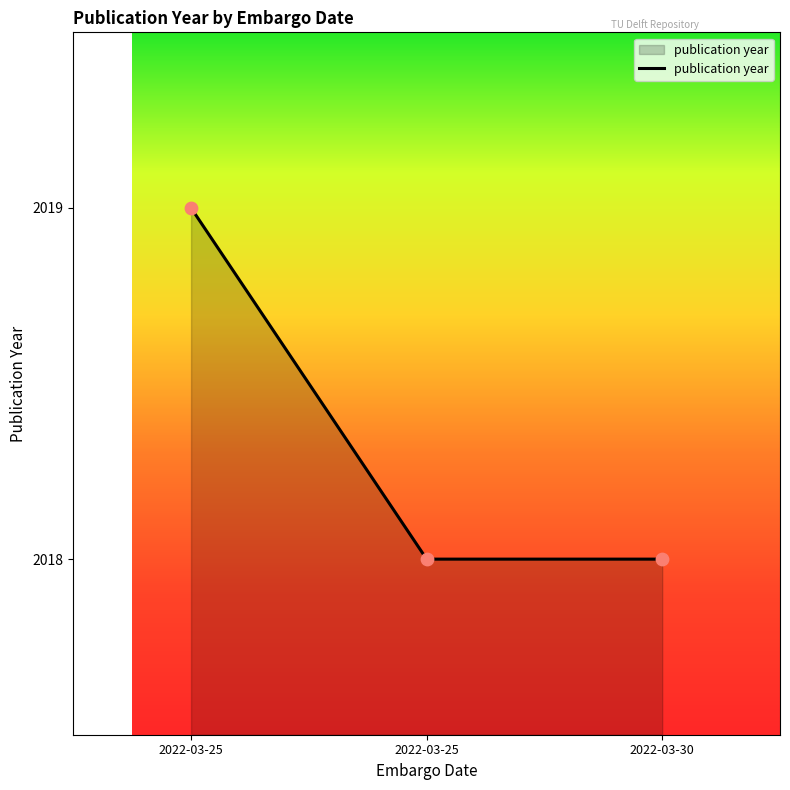

Is this an area chart (filled region under the line)?

Yes